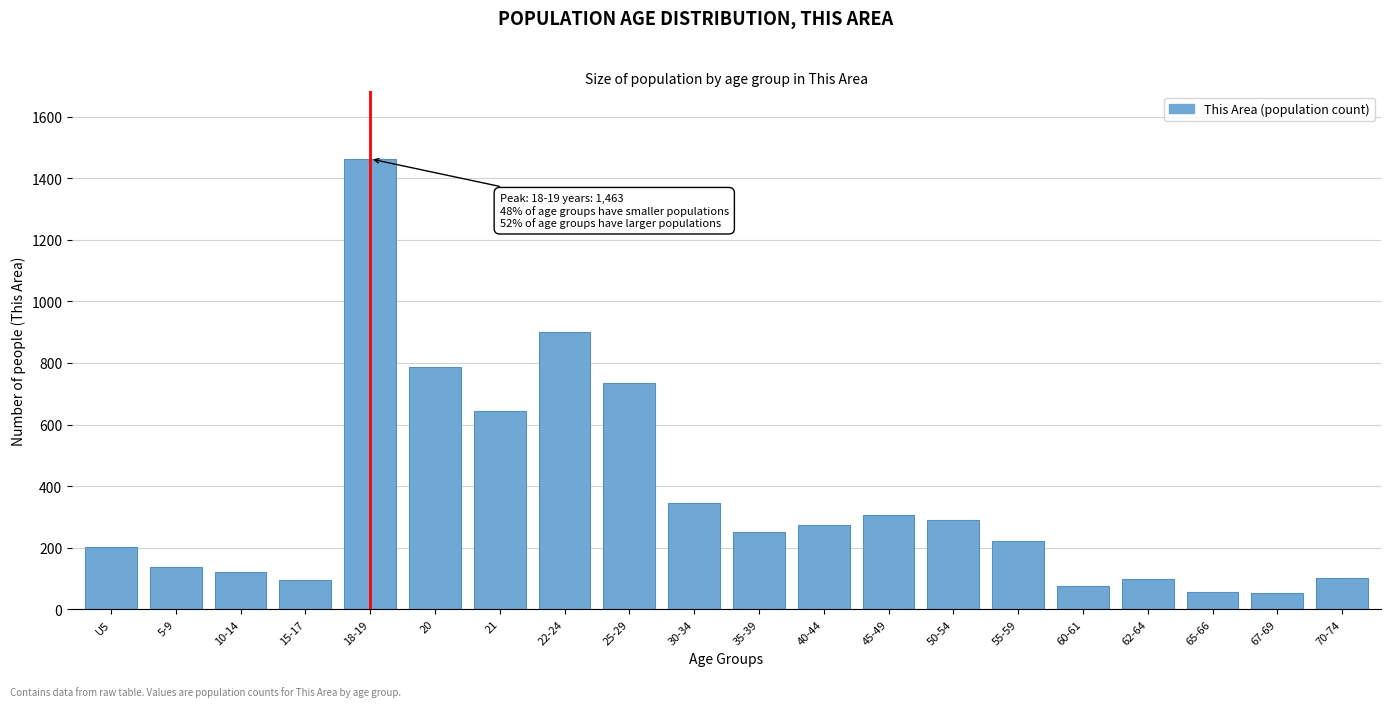

True or false: the data shows 37 at 70-74.

False